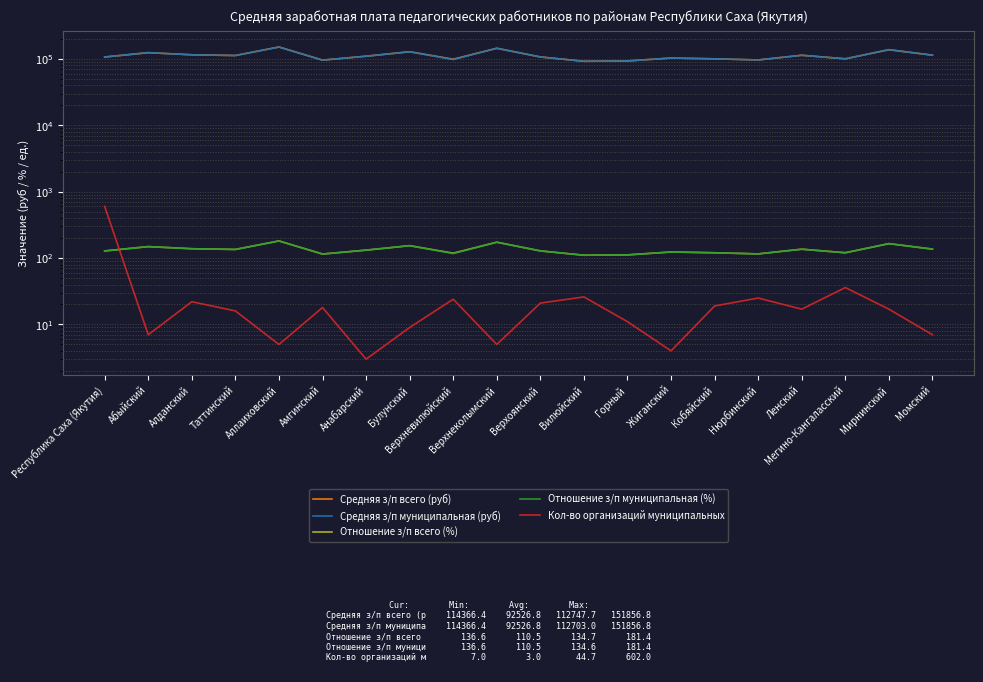

What is the label of the 7th point from the right?

Жиганский